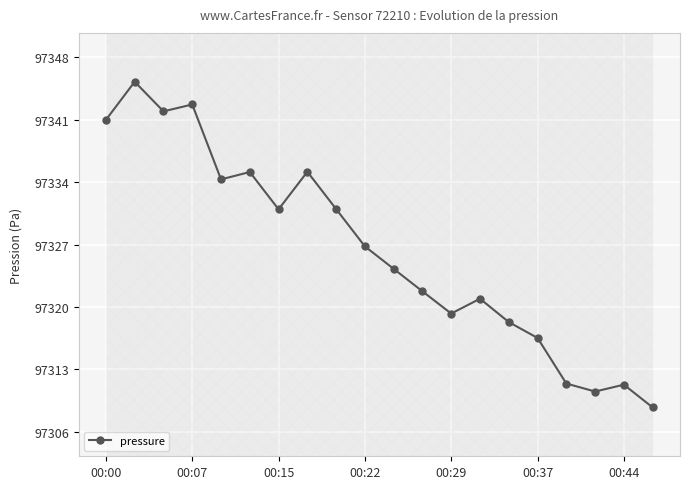

What is the change in value from 16 to 19?

-2.7